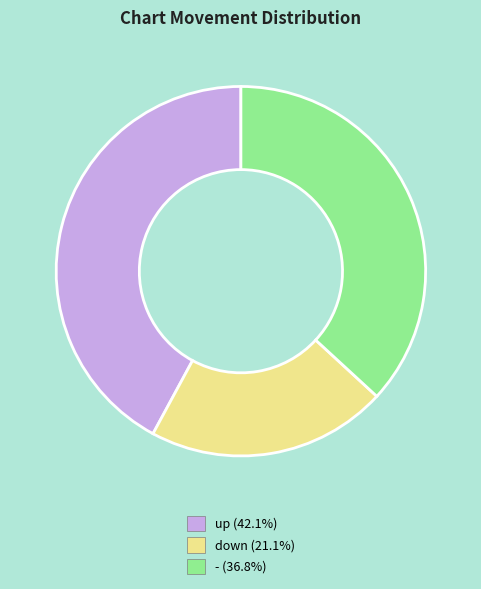

Count the number of slices in the pie.

3